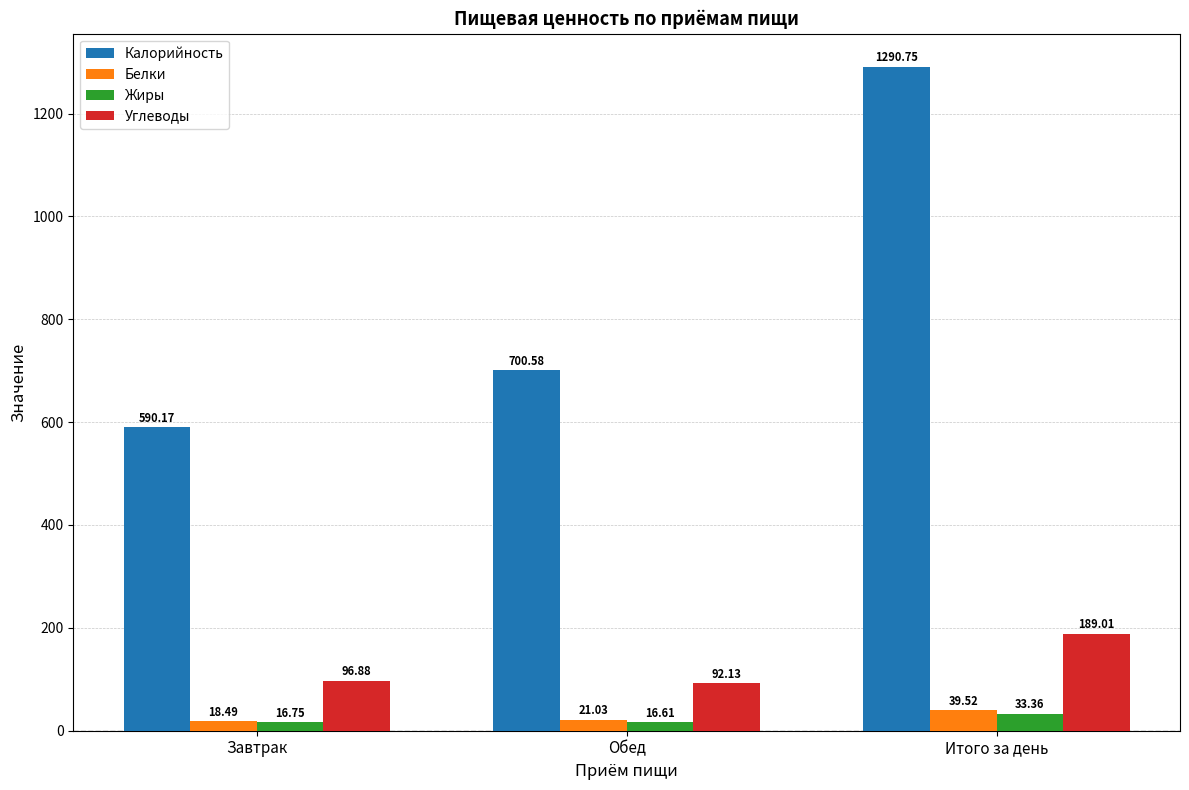

Which series has the largest range (max minus min)?

Калорийность